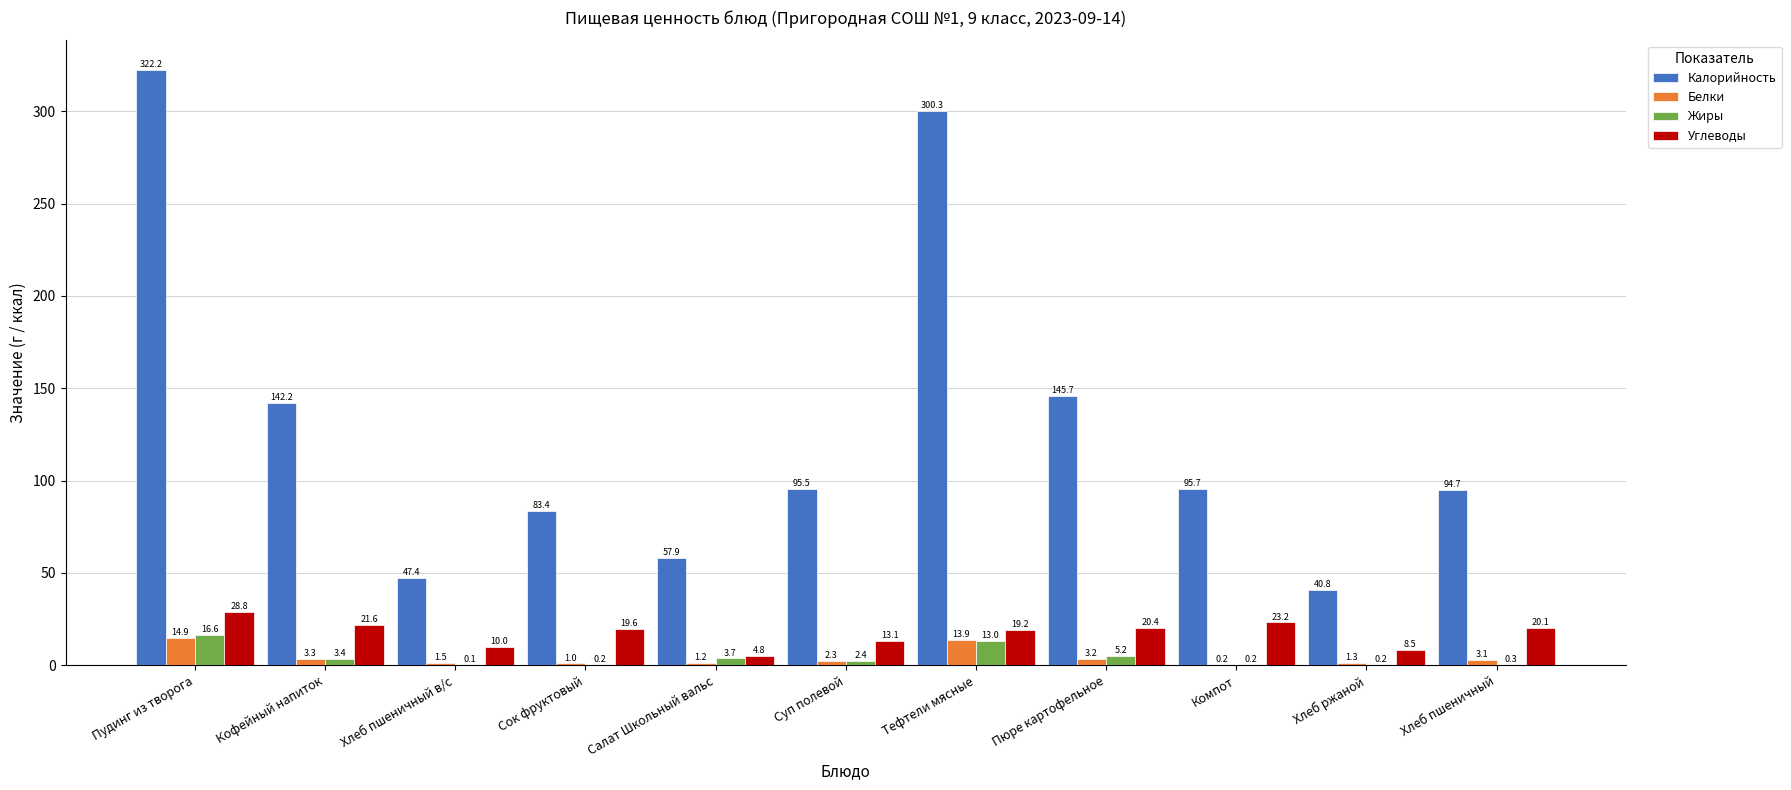

Which series changed the most between Тефтели мясные and Хлеб ржаной?

Калорийность